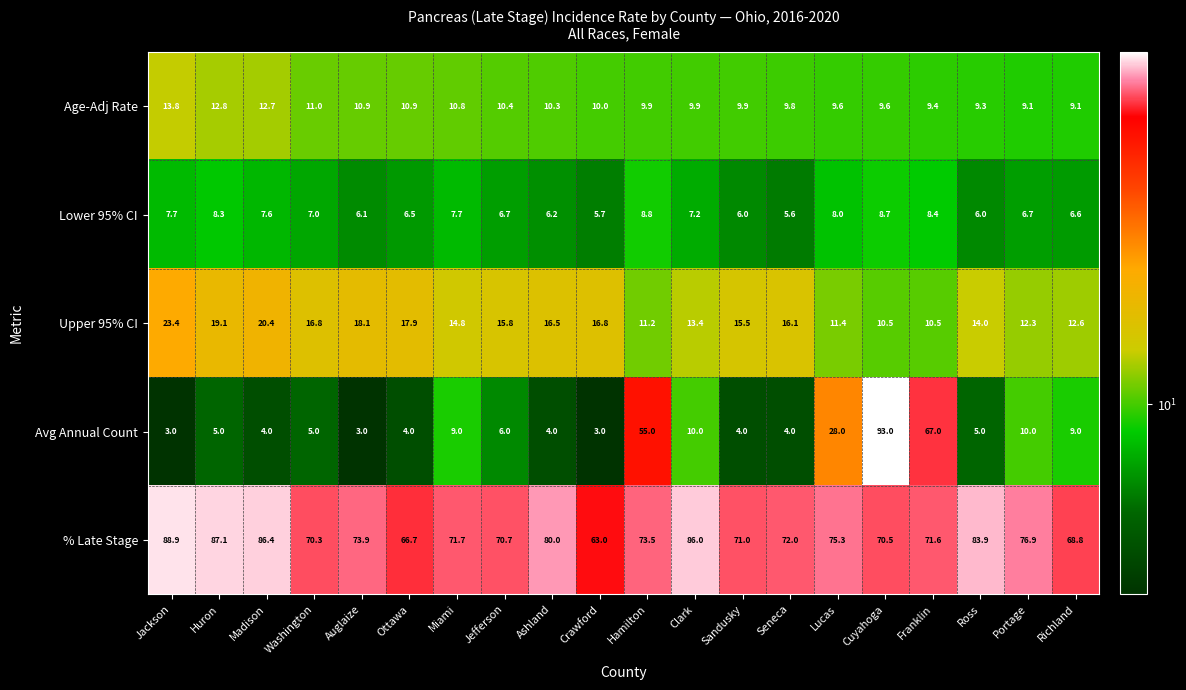

What is the approximate value of Upper 95% CI at Portage?

12.3